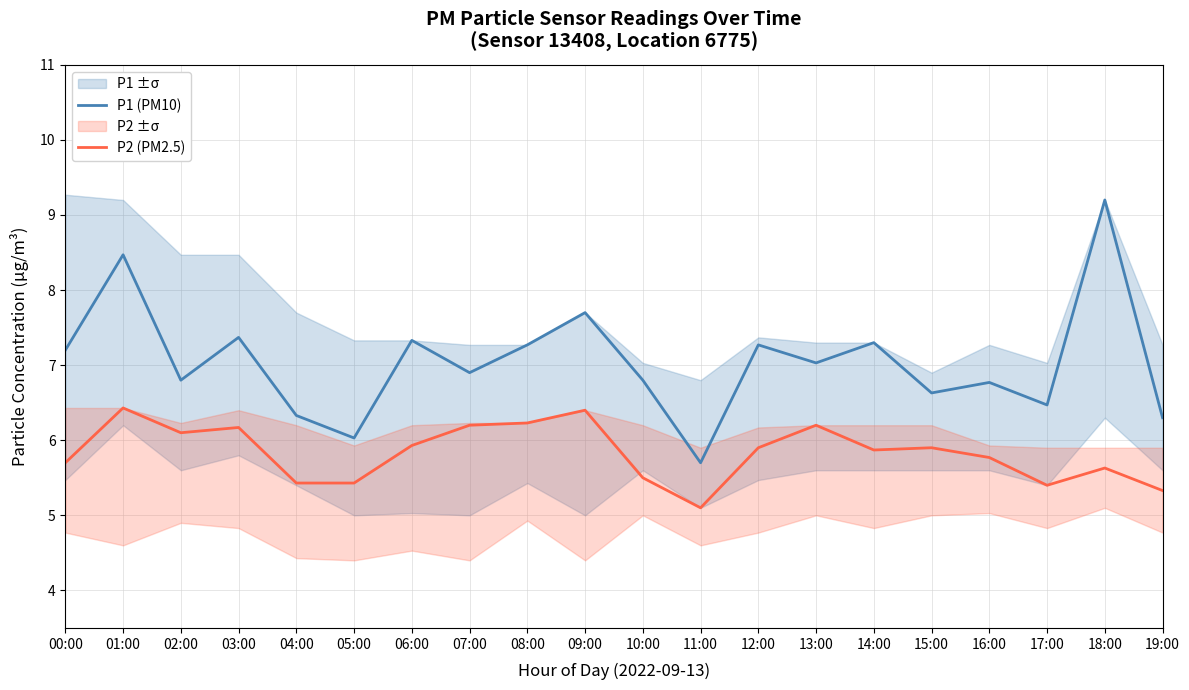

At how many categories does at least one series exceed 6?

19